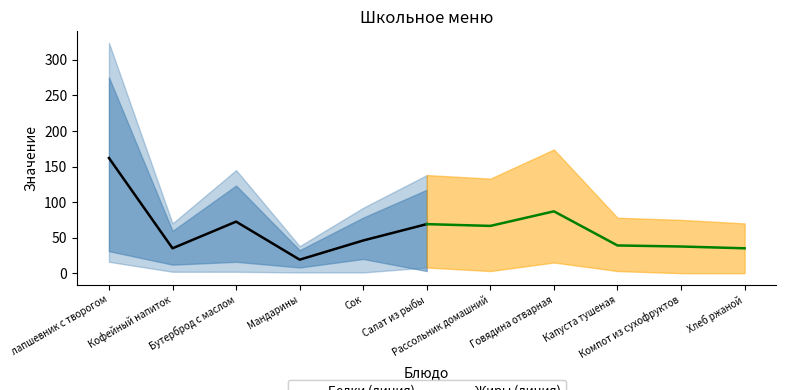

How many lines are shown in the chart?

2